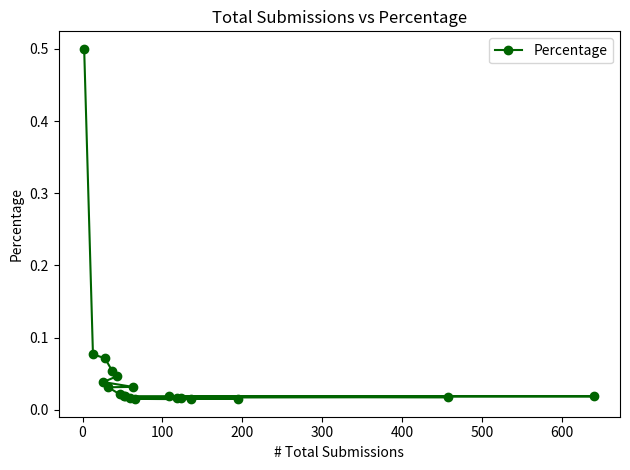

What is the difference between the maximum and minimum values?

0.5